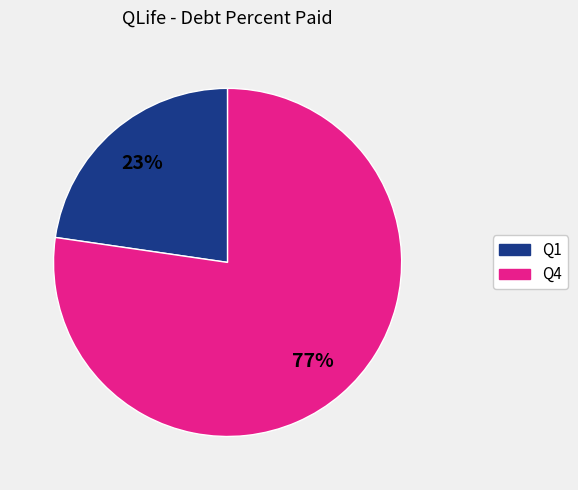

Combined, do Q1 and Q4 account for over 50%?

Yes